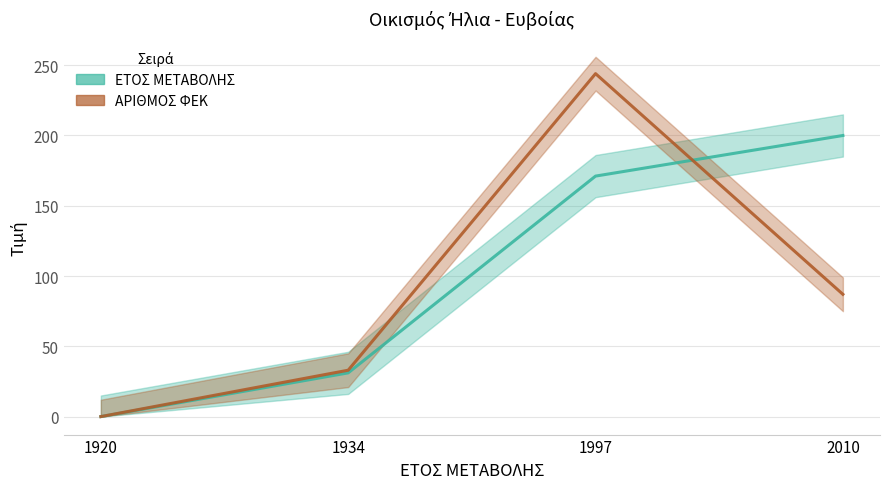

What is the spread (max minus min) of values at 2010?

113.0